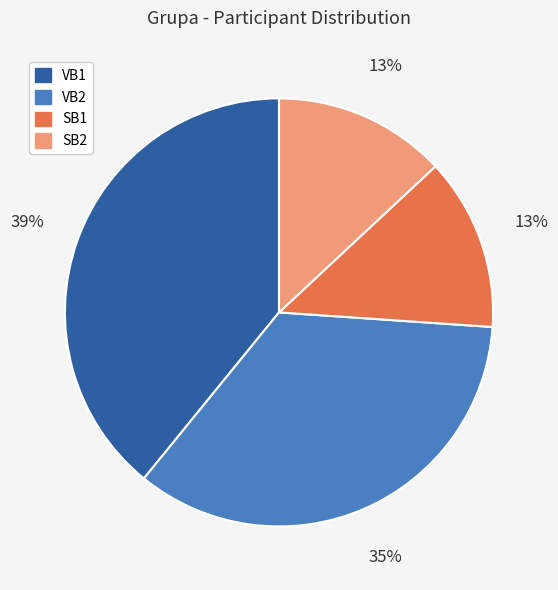

Do SB1 and SB2 together represent more than half of the pie?

No